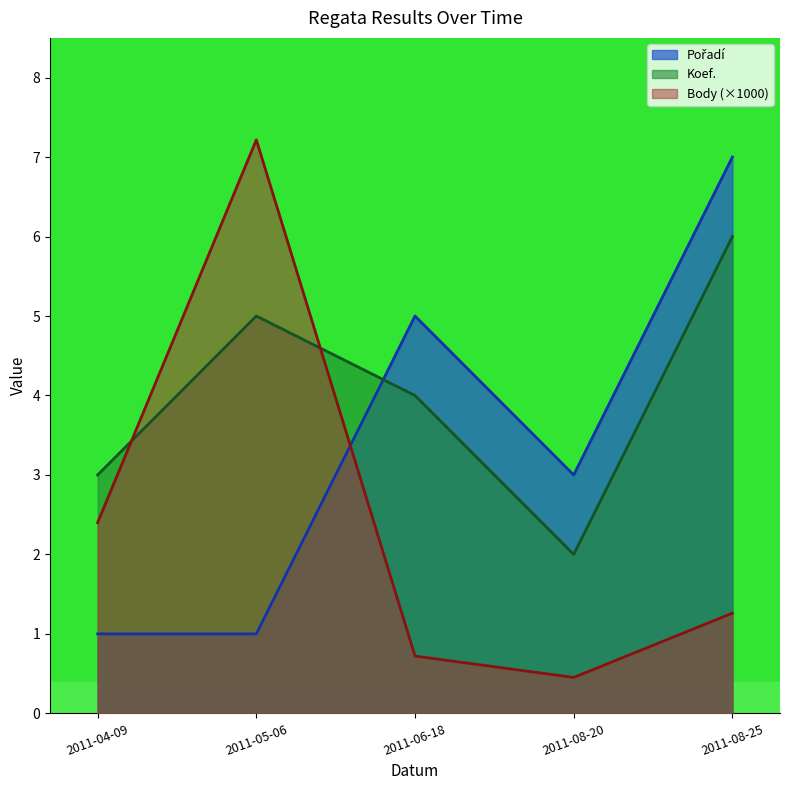

How many lines are shown in the chart?

3